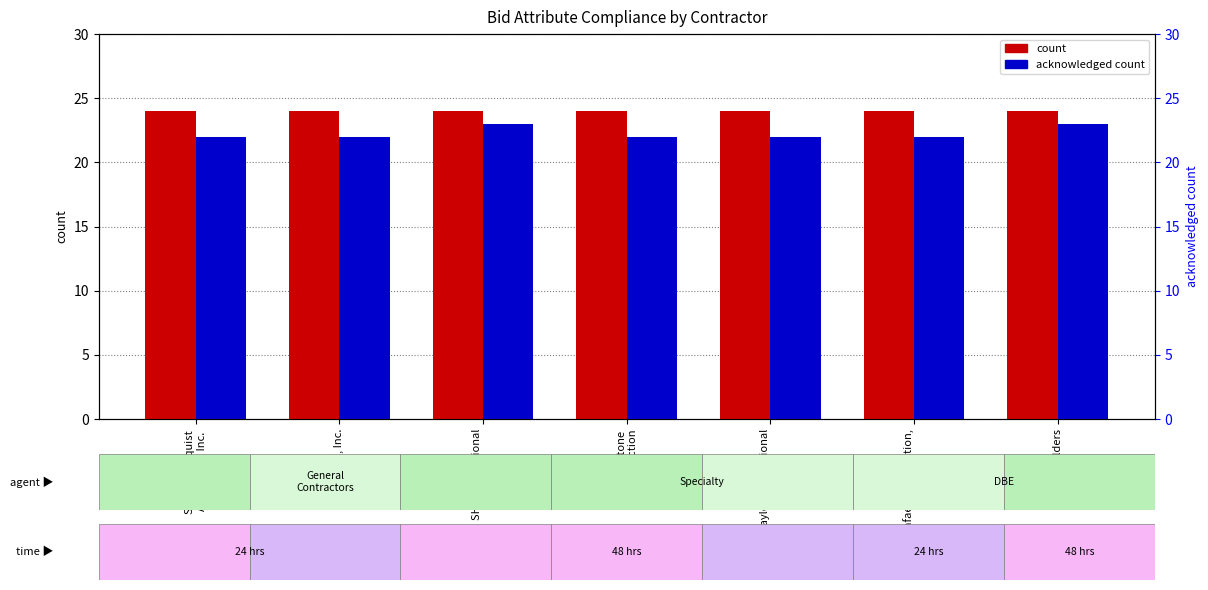

List the labels in order of acknowledged count value, largest first.

SHF International
LLC, CEI Builders, Shaw-Lundquist
Associates, Inc., MMC, Inc., Cobblestone
Construction, Taylor International
Corp, Rafael Construction,
Inc